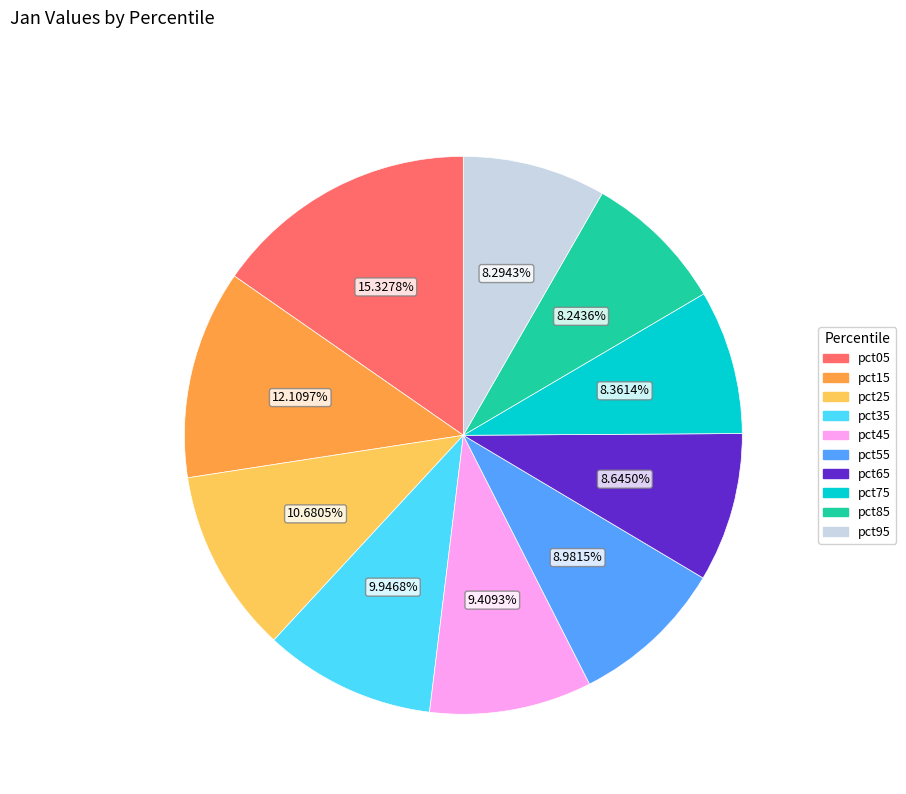

How many slices are in this pie chart?

10